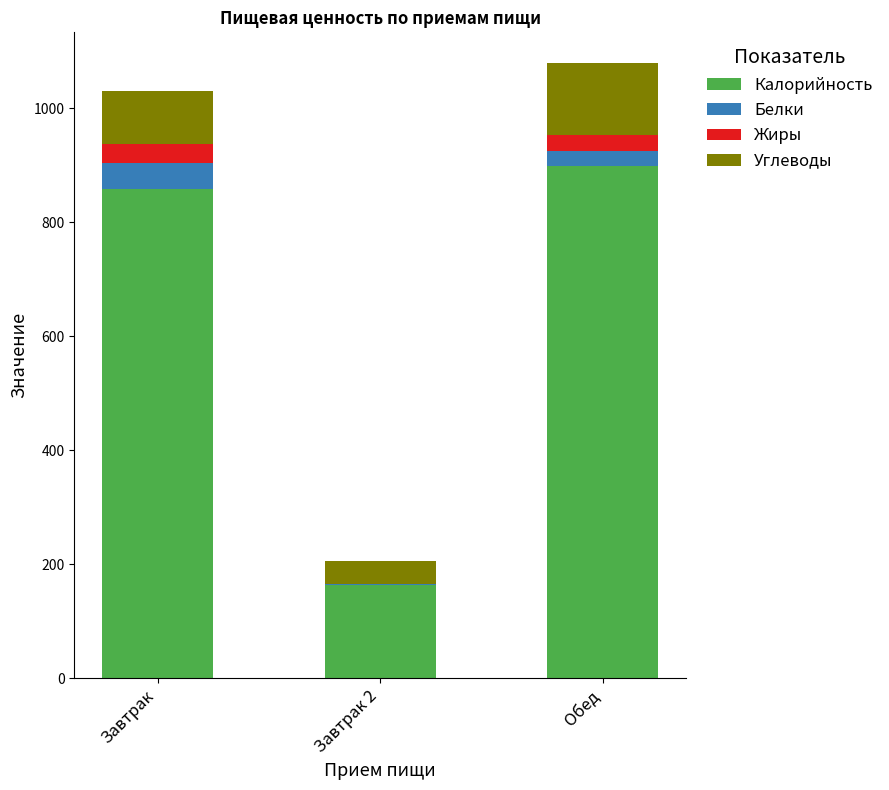

The value of Калорийность at Завтрак is 858.2. True or false?

True